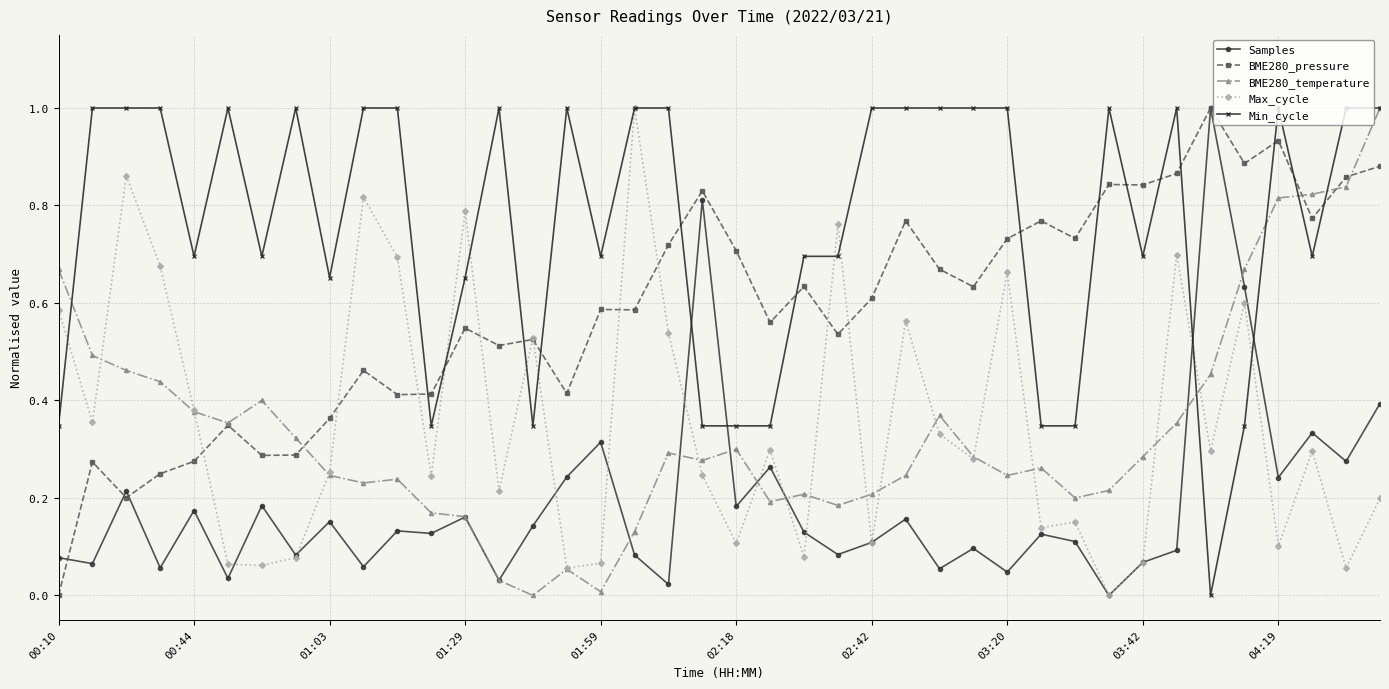

What is the value of the Min_cycle point at the 32nd from the left?

1.0